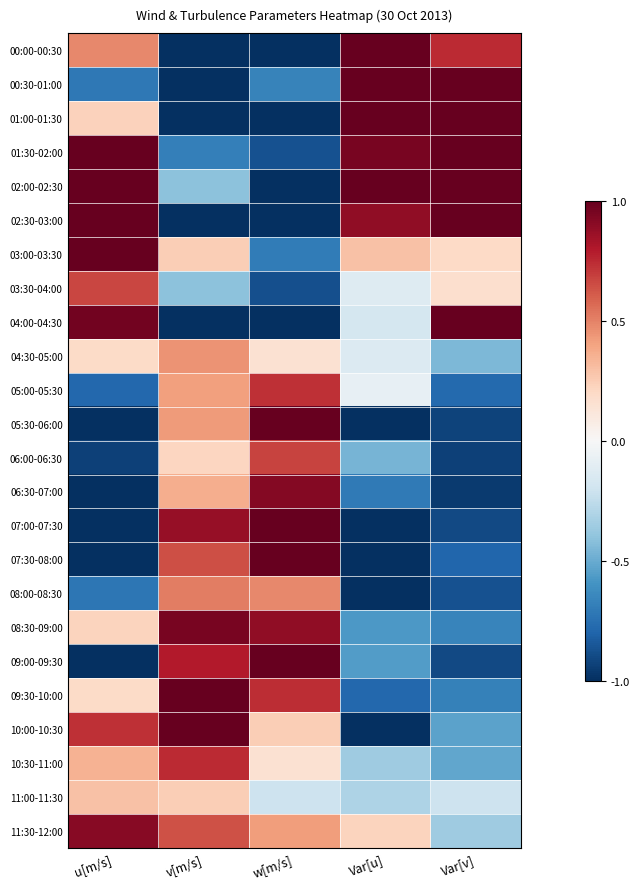

At which category is the sum across all series the highest?

v[m/s]